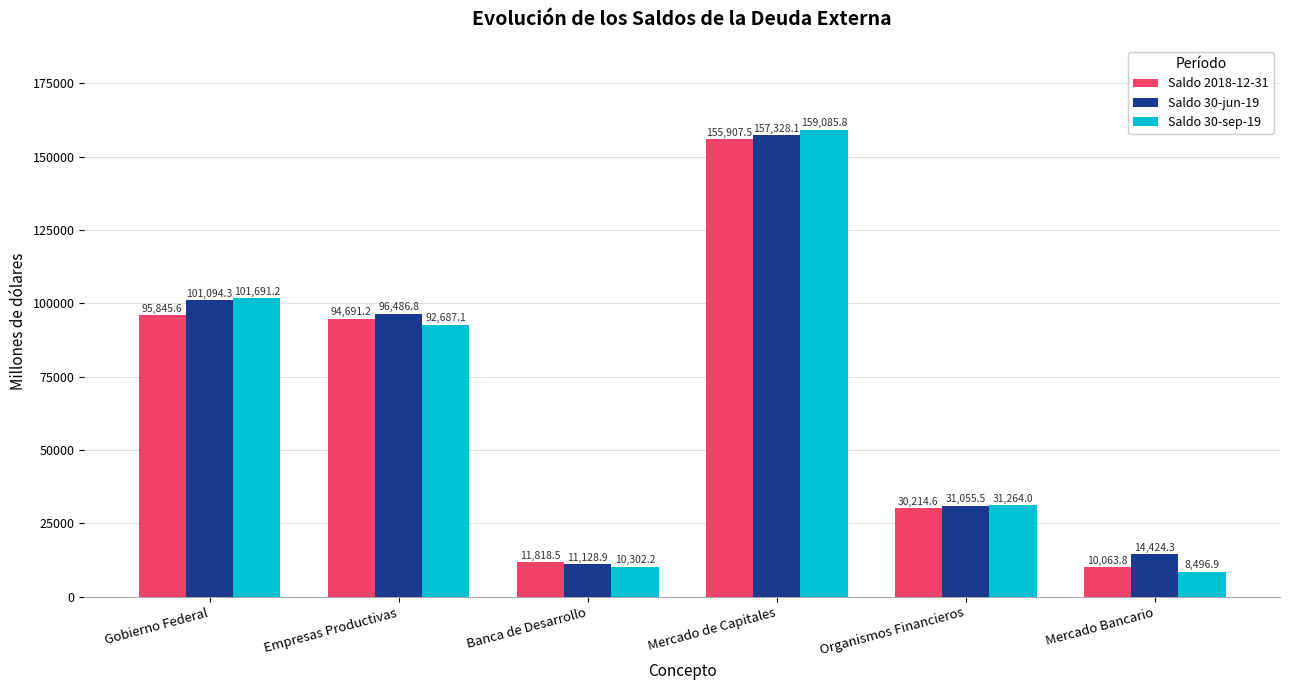

Rank the series by their average value, from highest to lowest.

Saldo 30-jun-19, Saldo 30-sep-19, Saldo 2018-12-31